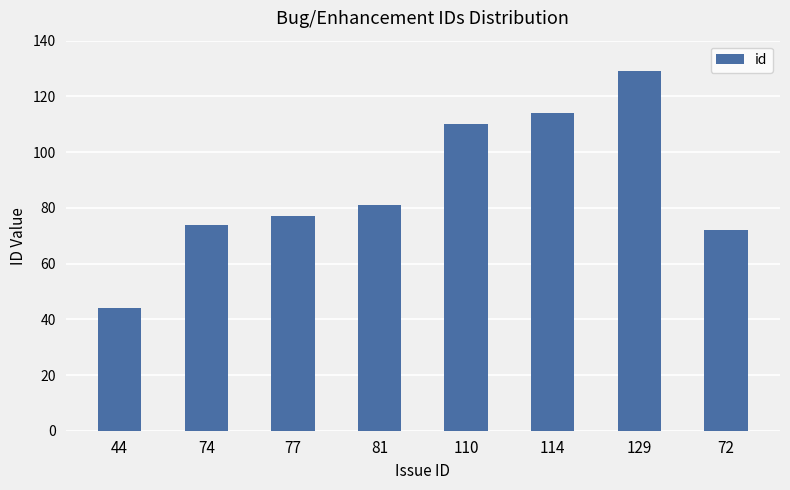

At which category does the chart reach its minimum across all series?

44